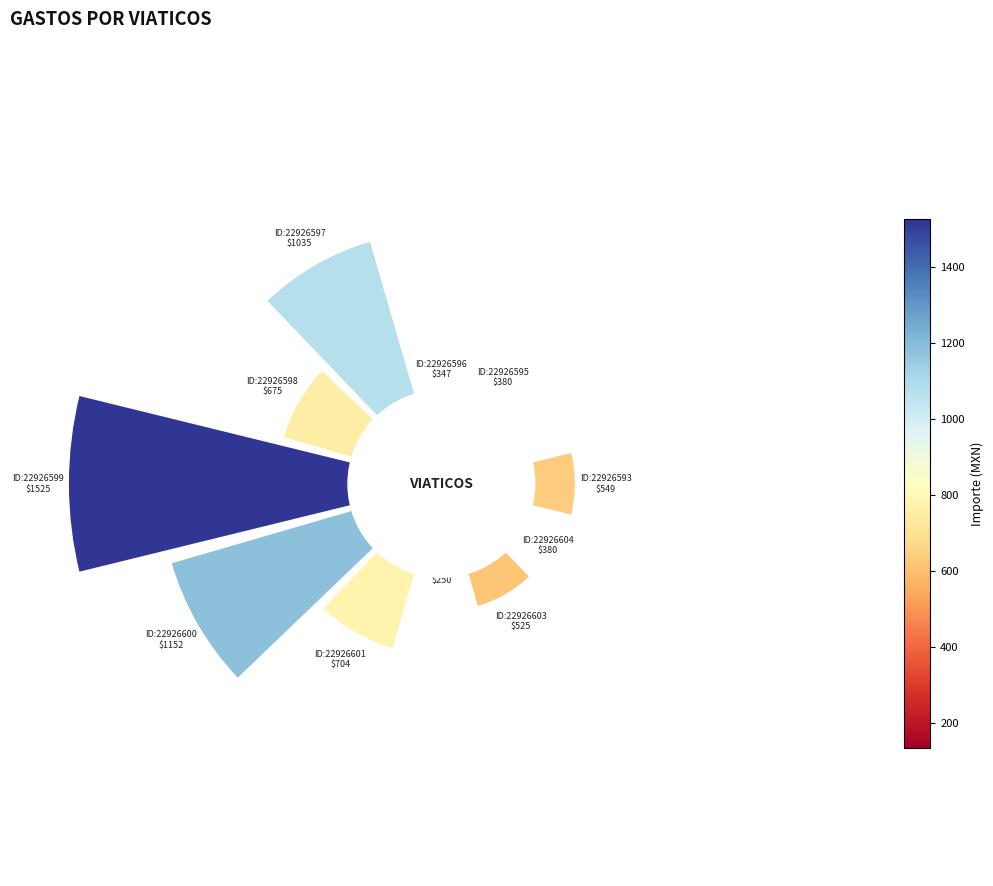

Does 2 account for over 50% of the chart?

No